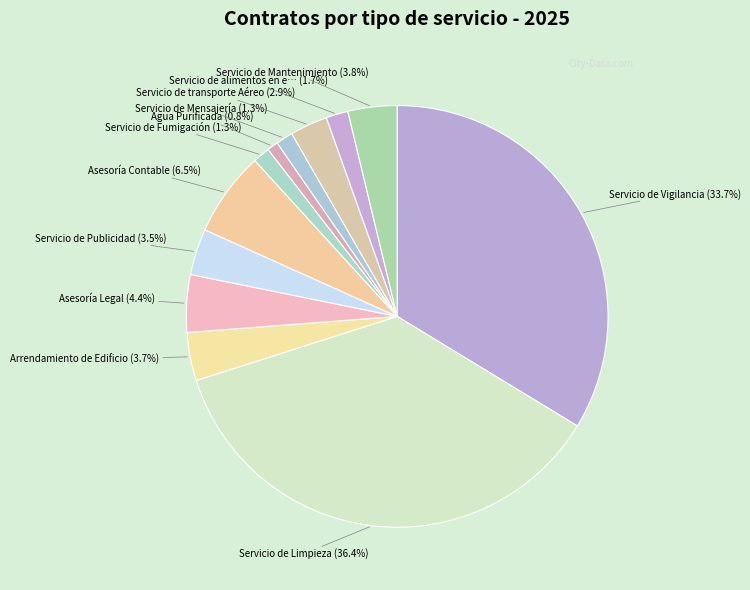

How many segments does this pie chart have?

12